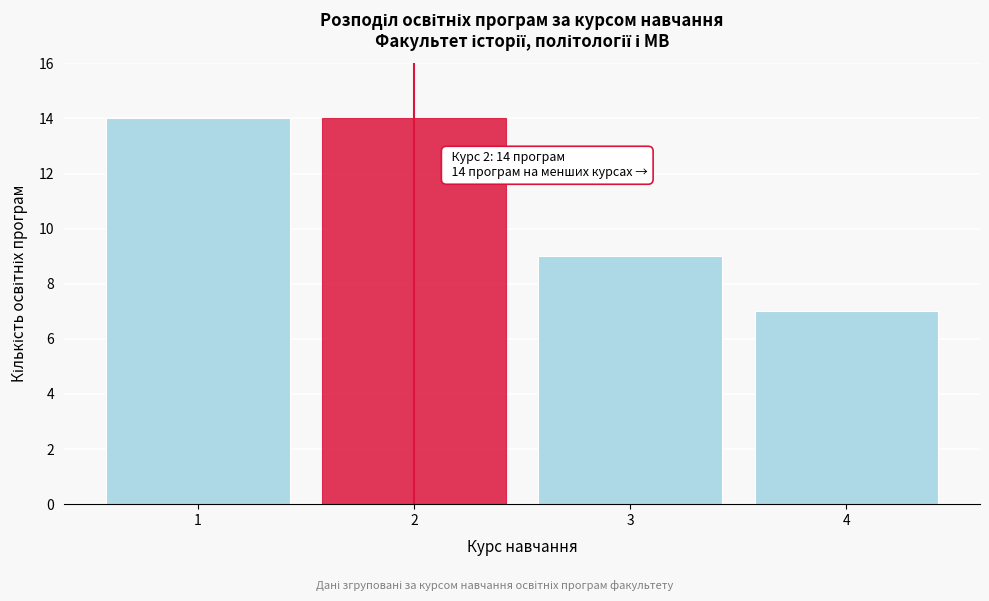

Reading right to left, extract all data points from this chart.

7	9	14	14